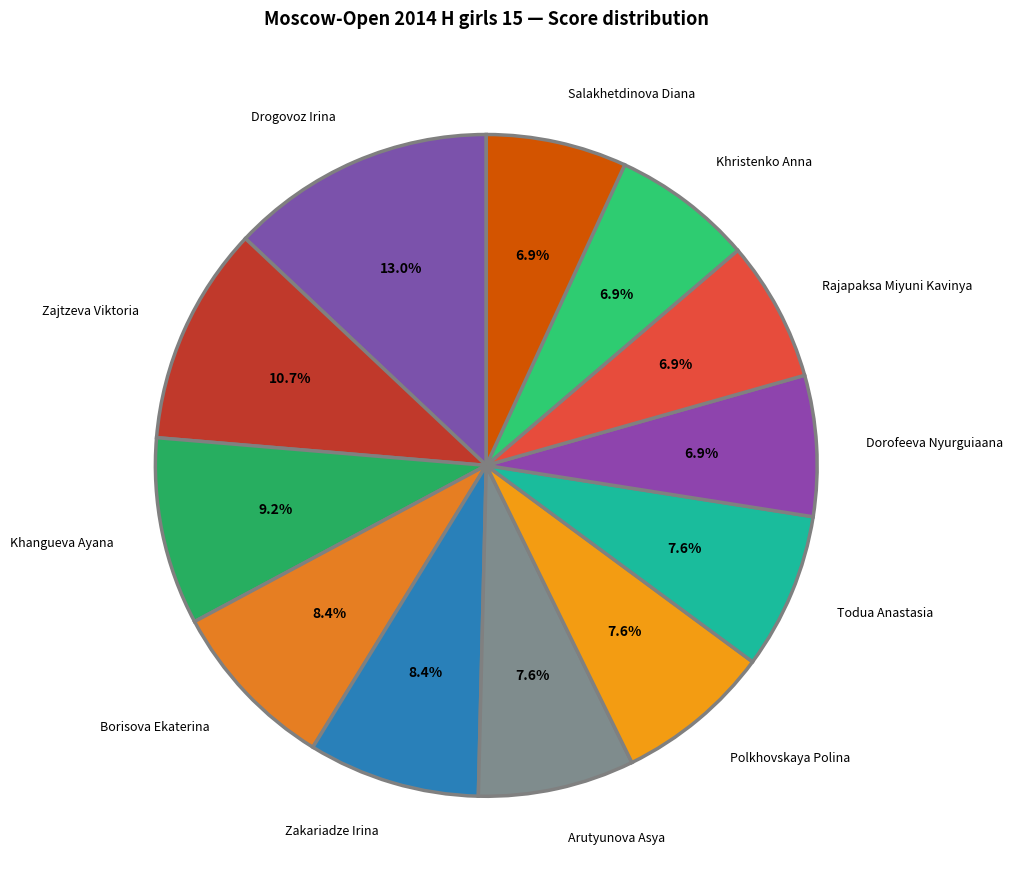

What is the largest slice in the pie chart?

Drogovoz Irina